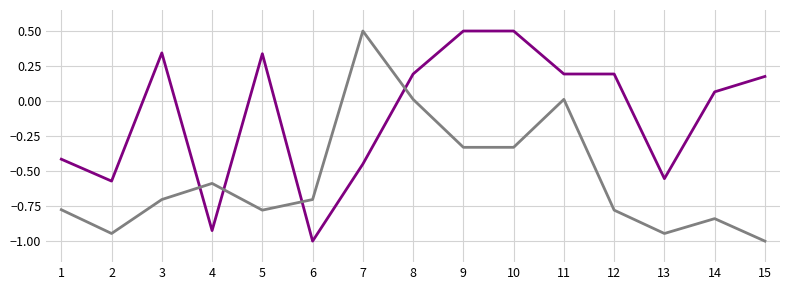

What is the total value across all series at 13?

-1.5